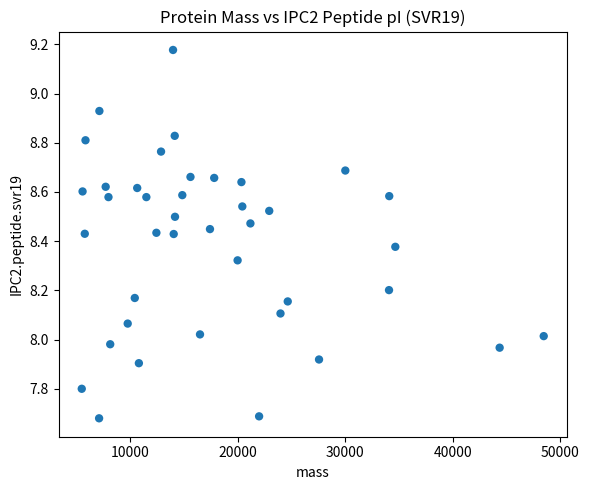

What is the range of X values (max minus min)?

42979.6